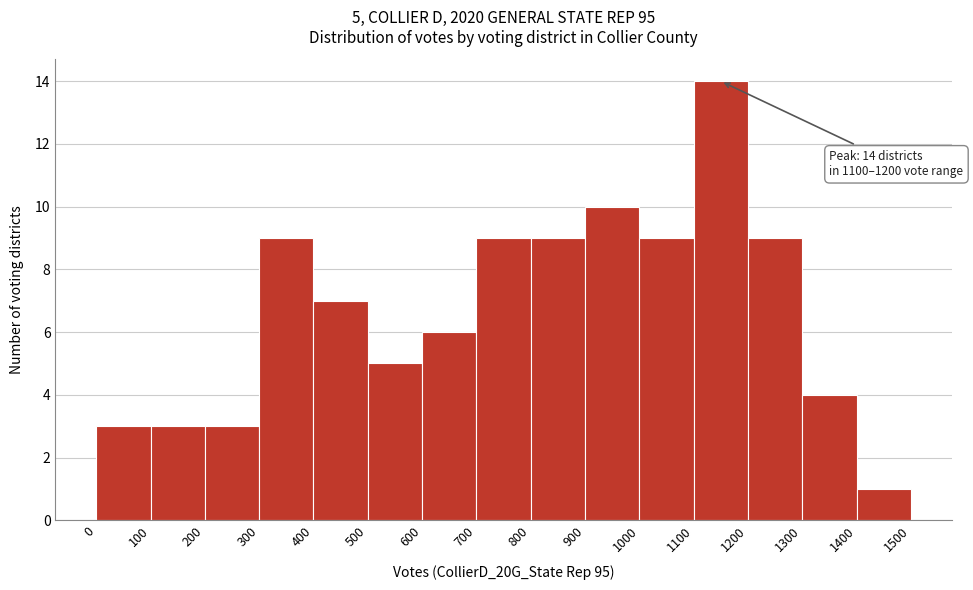

Over which range of the x-axis is the bar tallest?

1100 to 1200